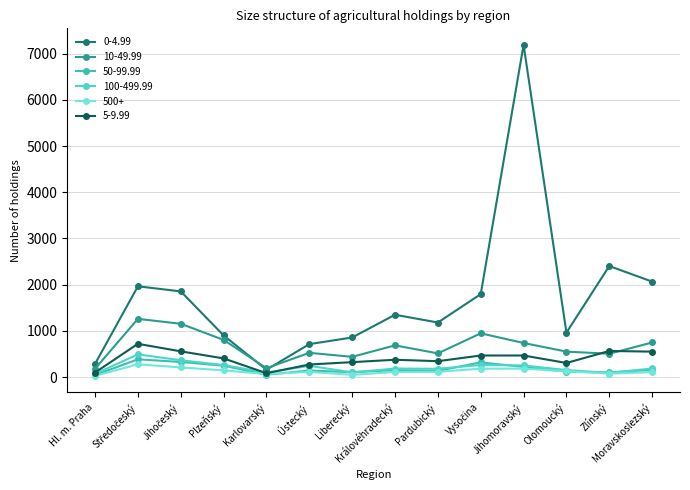

What is the difference between the 100-499.99 values at Moravskoslezský and Karlovarský?

90